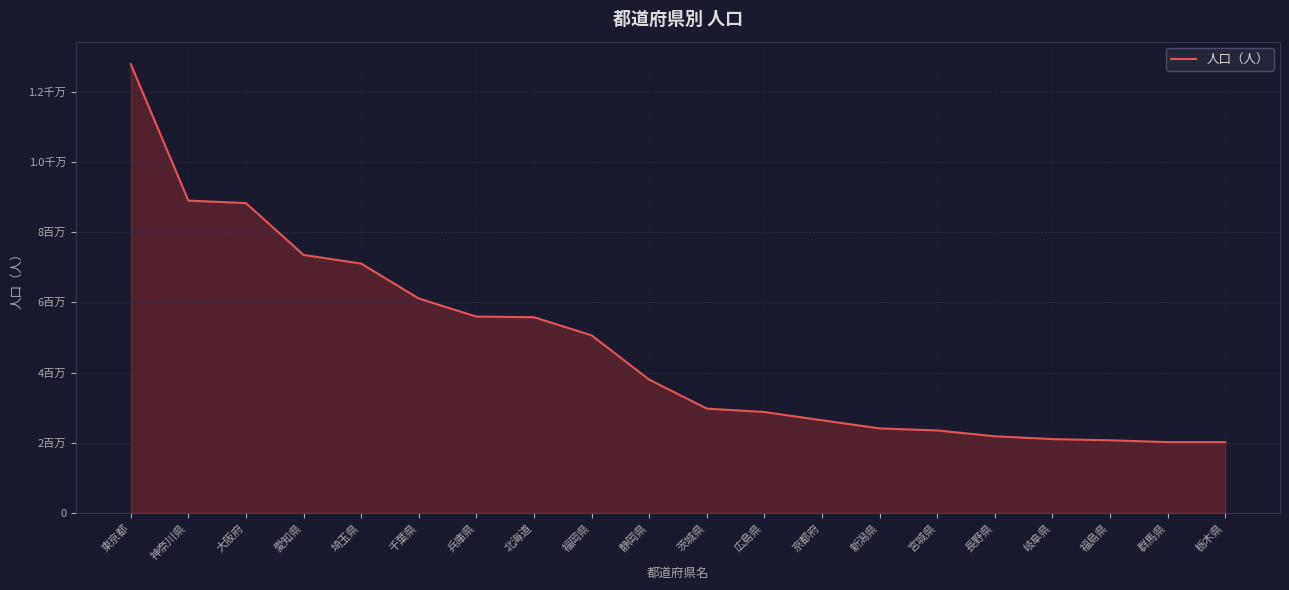

Is it true that the value at 福岡県 is 5059071?

True